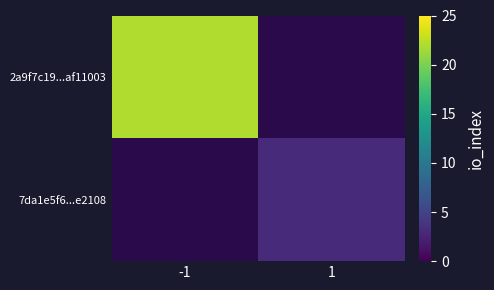

At which label does 7da1e5f6...e2108 reach its peak?

-1